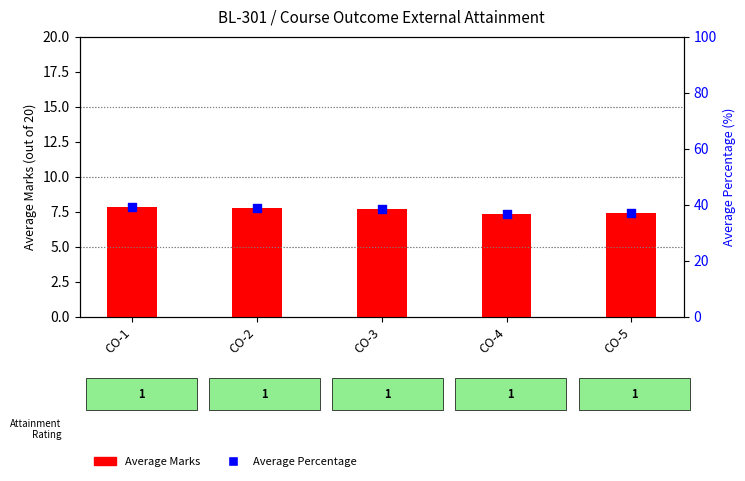

What are all the series names shown in the legend?

Average Marks, Average Percentage